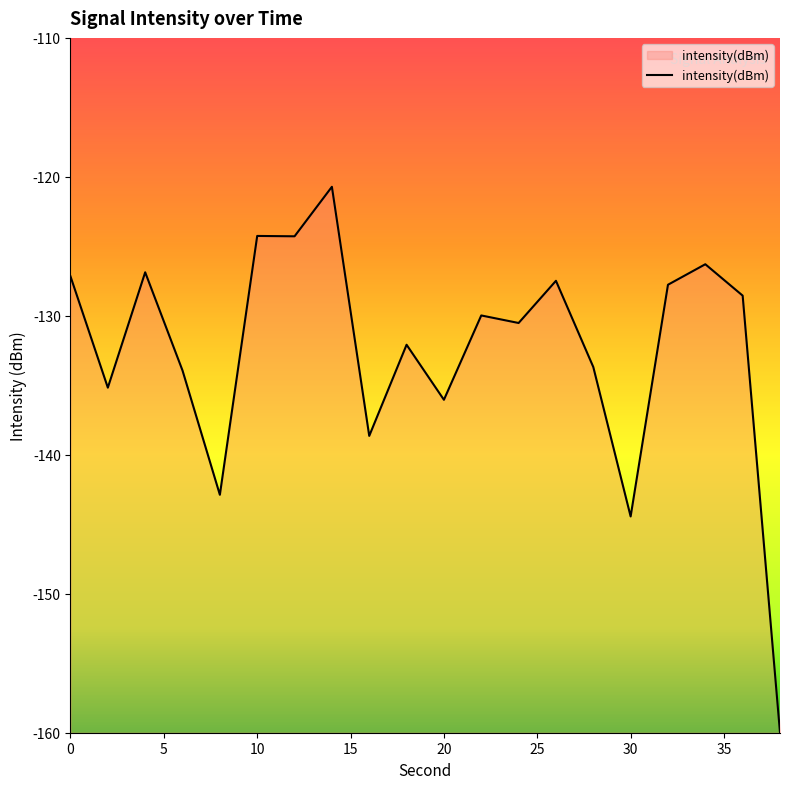

Does the chart display data point markers on the line(s)?

No